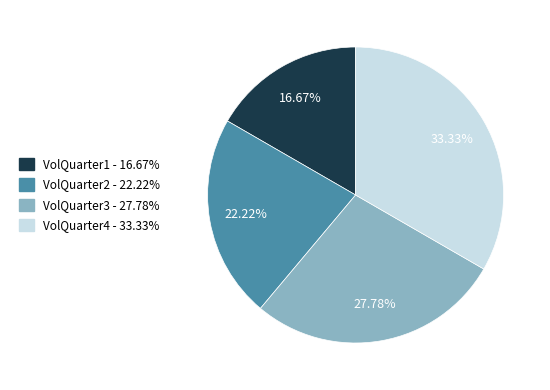

Is the sum of VolQuarter2 and VolQuarter1 greater than half?

No